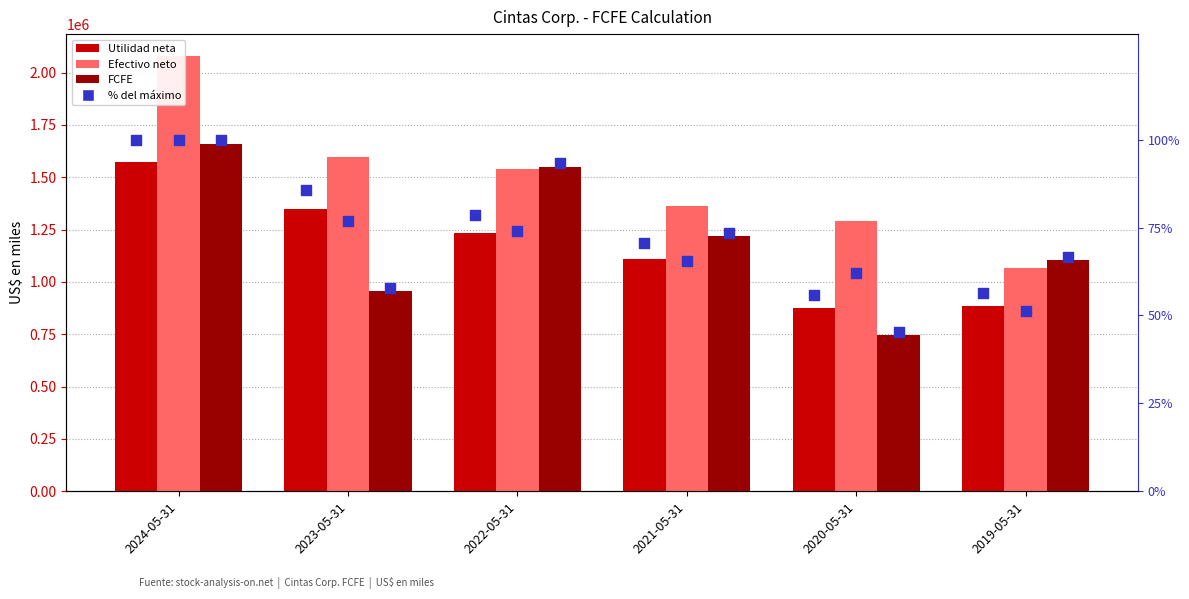

Which series contains the highest Y value?

Efectivo neto